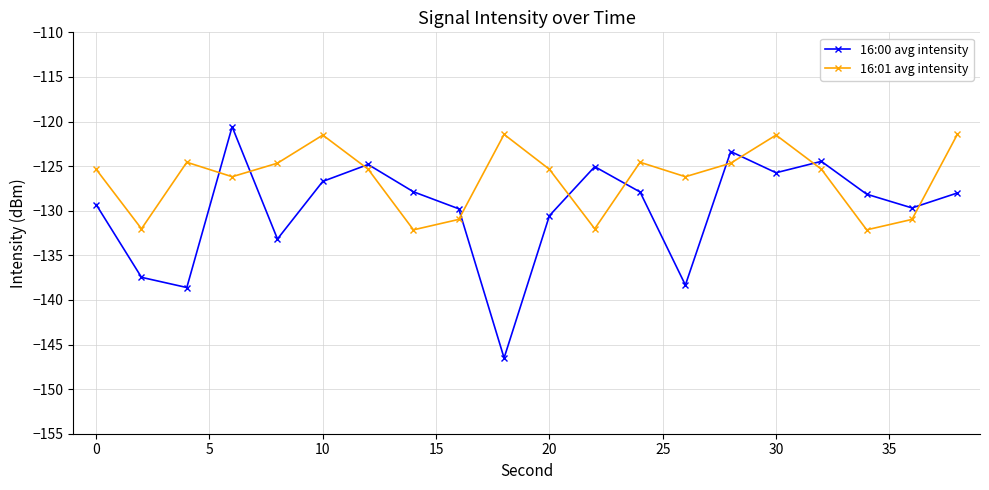

Which series has the widest spread of values?

16:00 avg intensity